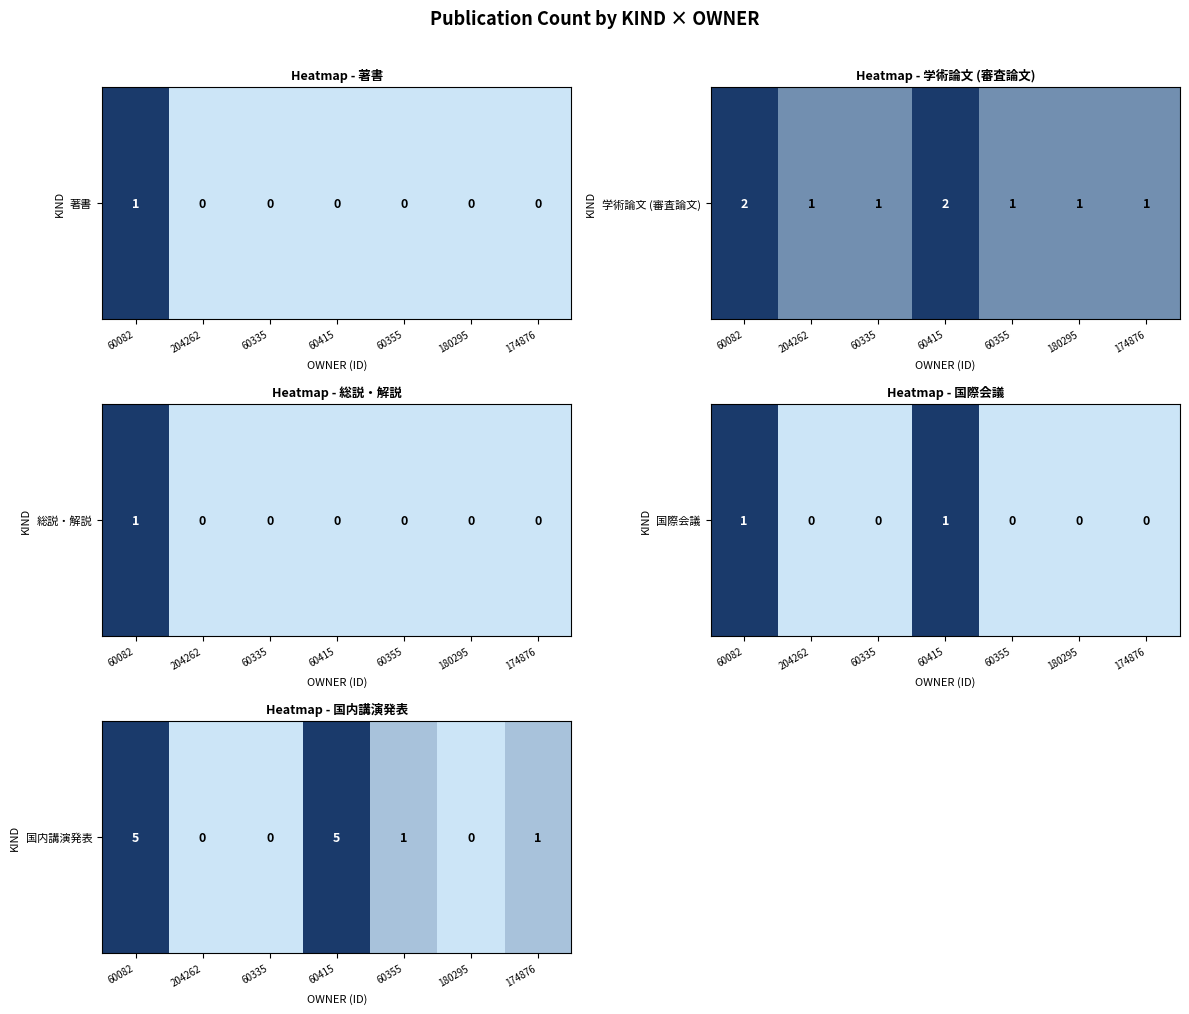

How many categories are shown in the chart?

7